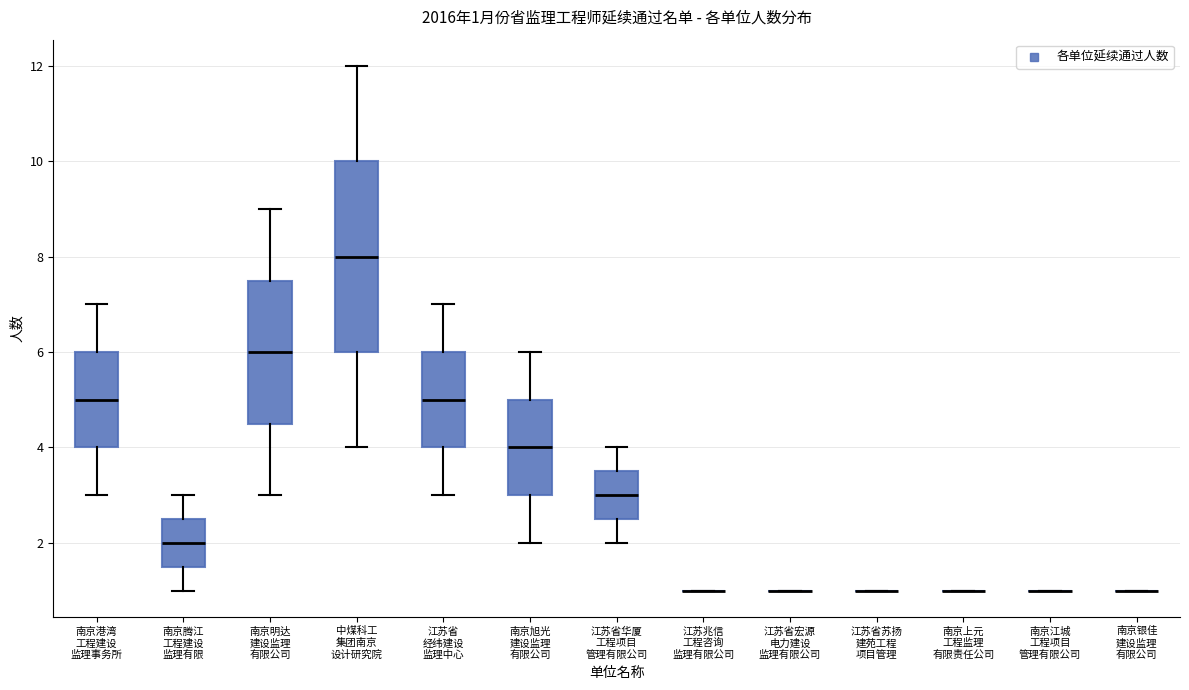

Which box is the tallest, from its lower edge to its upper edge?

中煤科工 集团南京 设计研究院